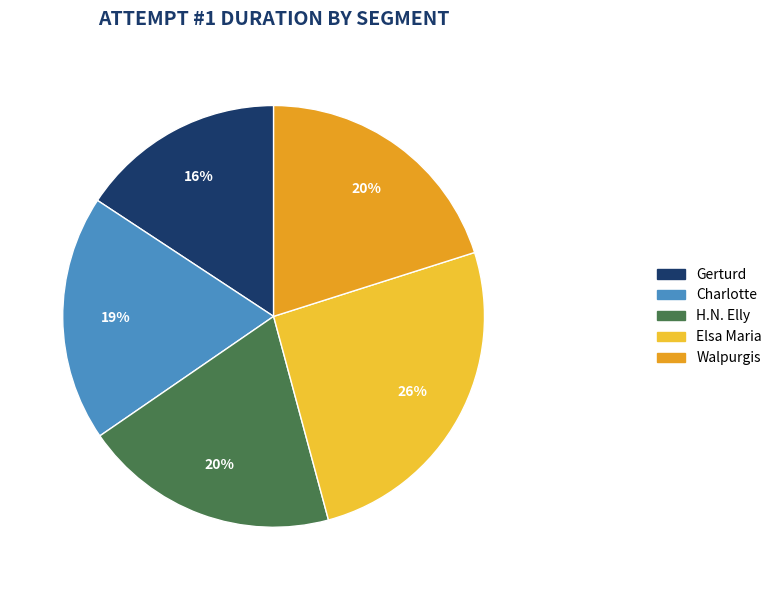

How many slices are in this pie chart?

5